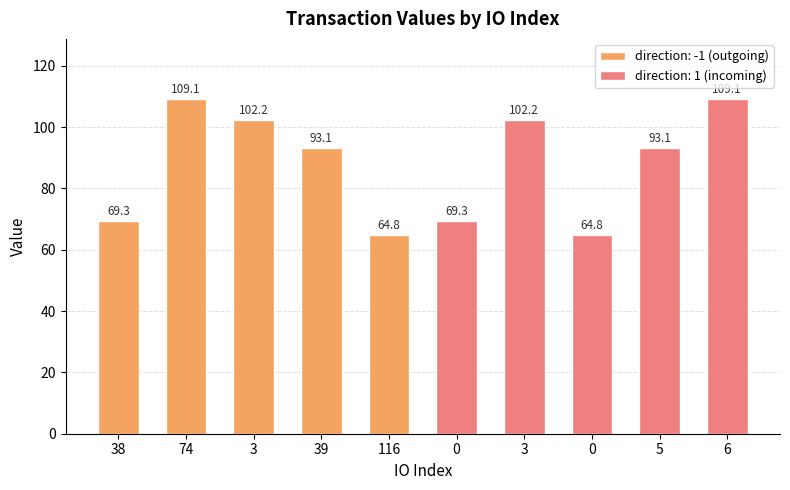

Rank the categories by value from highest to lowest.

74, 6, 3, 3, 39, 5, 38, 0, 116, 0